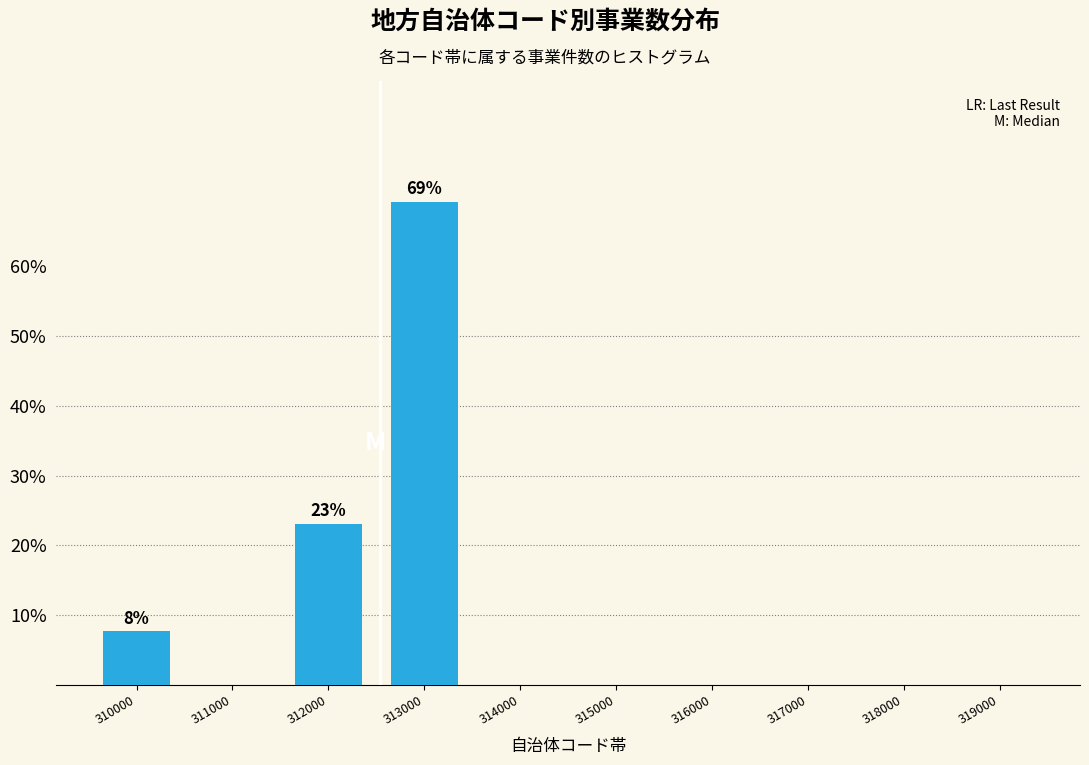

Reading left to right, transcribe all the data shown in this chart.

310000=7.7	311000=0.0	312000=23.1	313000=69.2	314000=0.0	315000=0.0	316000=0.0	317000=0.0	318000=0.0	319000=0.0